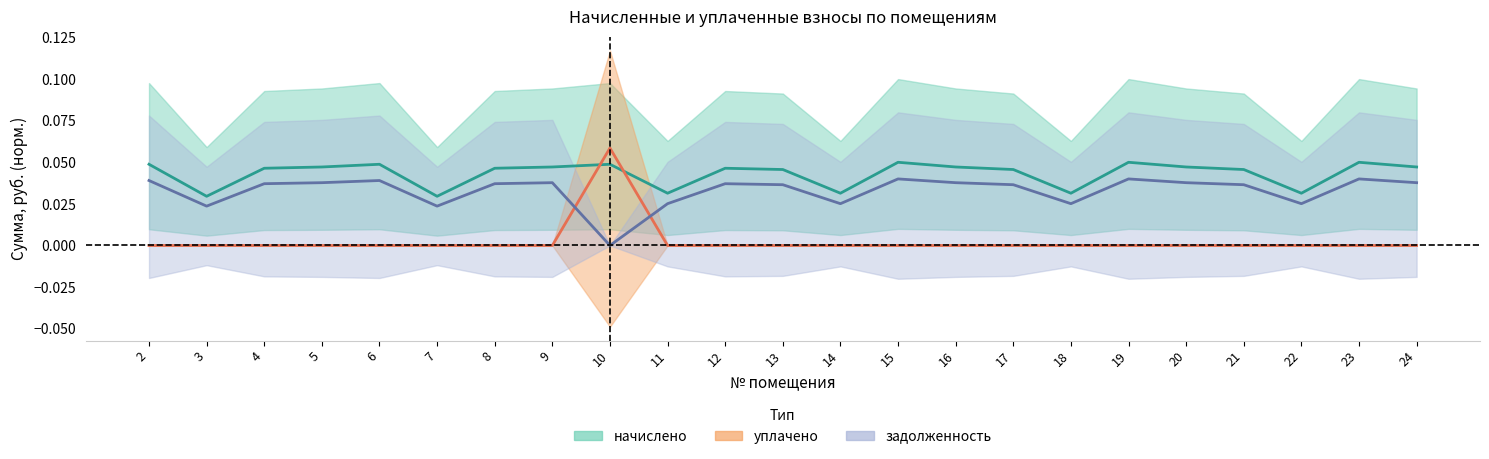

Is this an area chart (filled region under the line)?

No